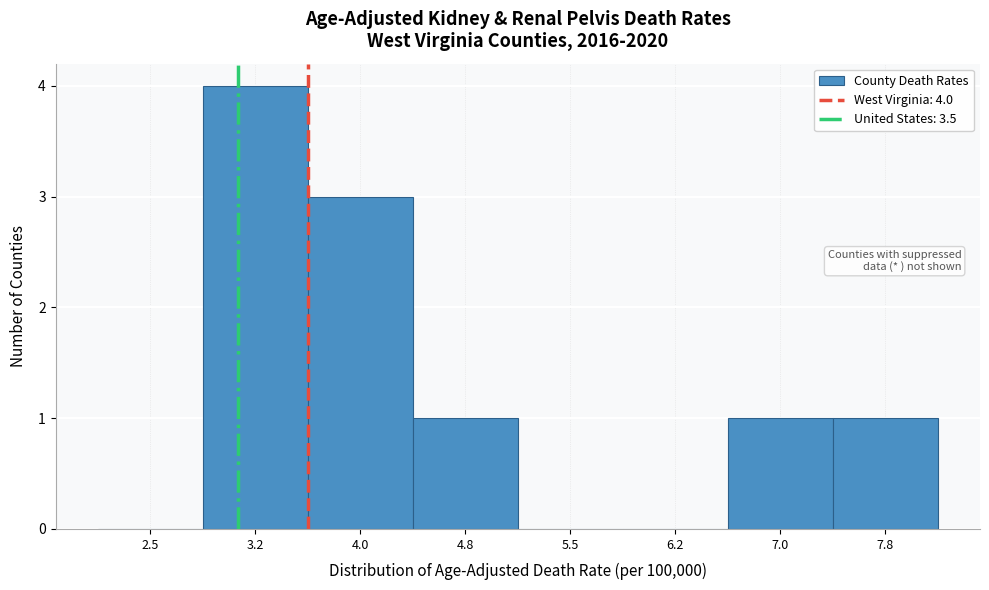

Reading left to right, extract all data points from this chart.

2.5=0	3.2=4	4.0=3	4.8=1	5.5=0	6.2=0	7.0=1	7.8=1